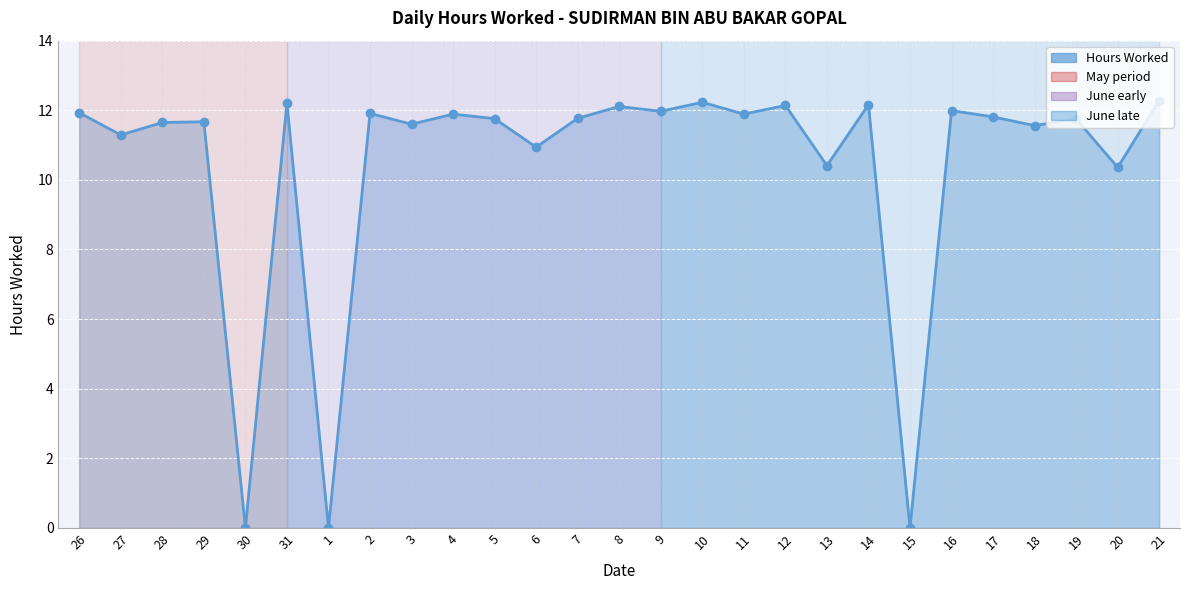

What is the difference between the maximum and minimum values?

12.3